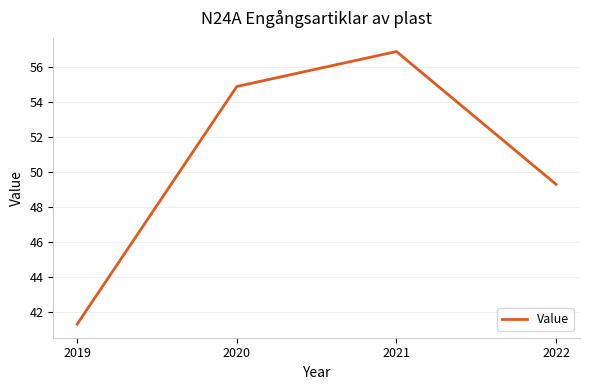

Count the number of values greater than 54.

2